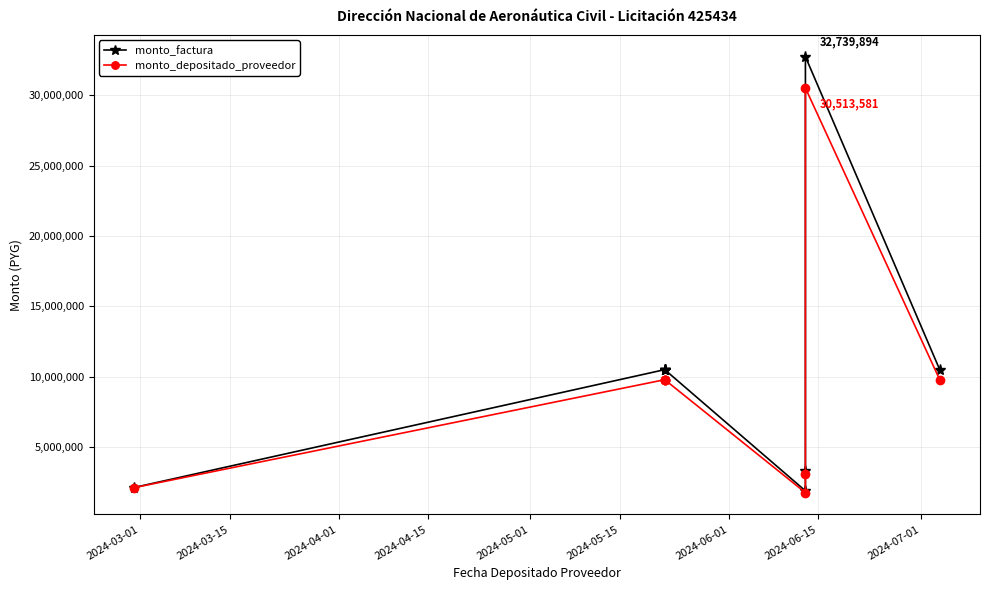

True or false: monto_factura and monto_depositado_proveedor intersect in this chart.

False